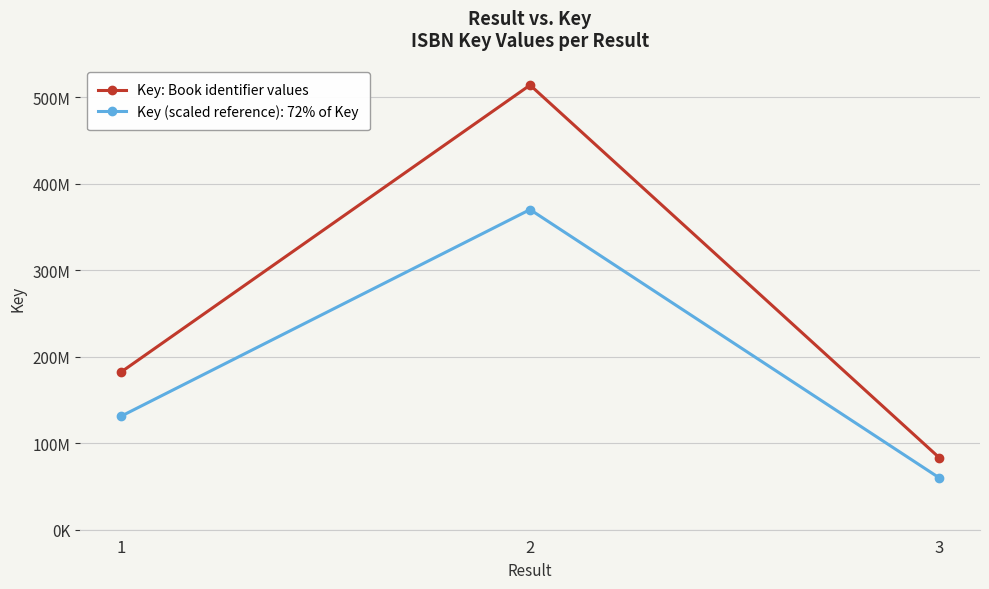

Does the chart have visible grid lines?

Yes